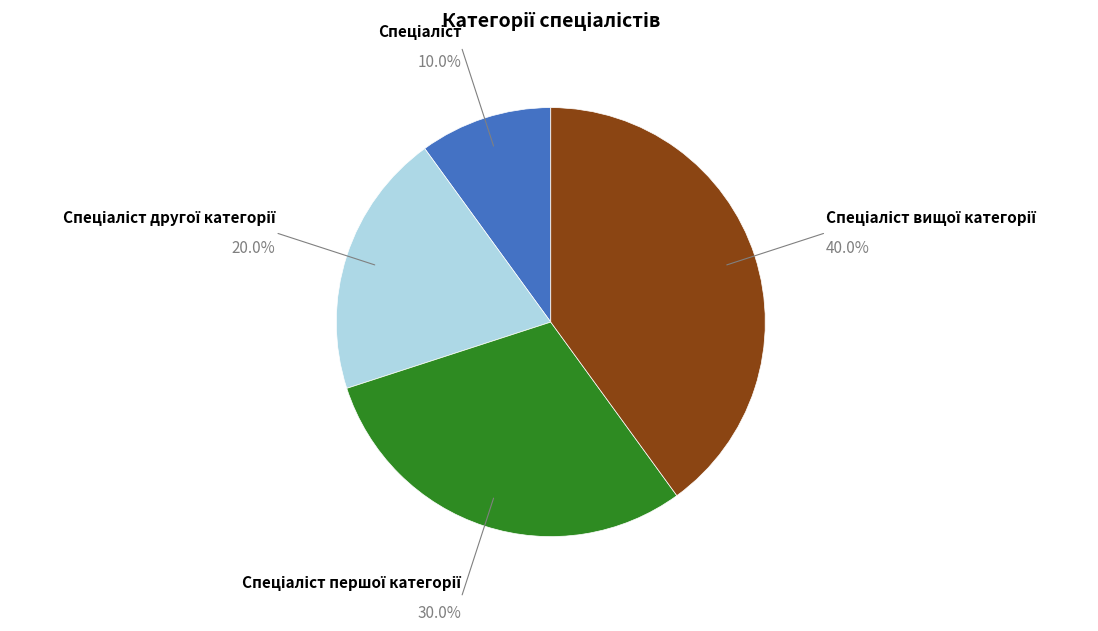

Is Спеціаліст the majority of the pie?

No